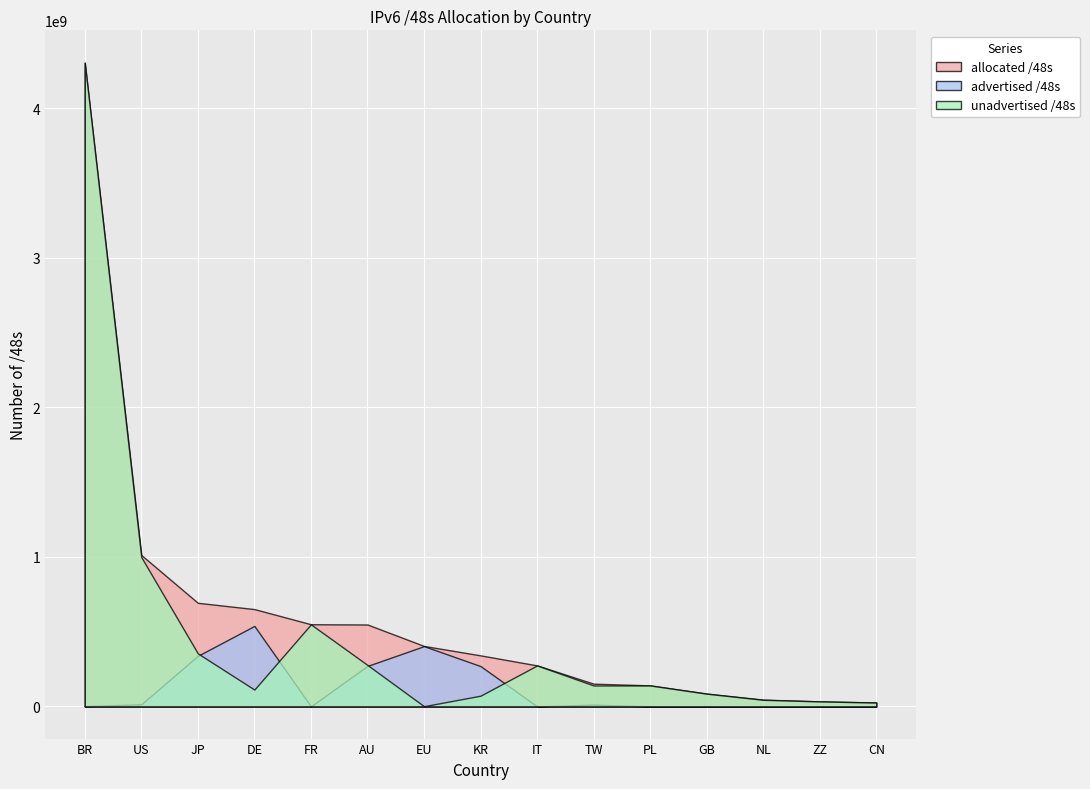

Reading left to right, extract all data points from this chart.

allocated /48s: 4307550208	1013003377	692985932	650903632	549584912	547881019	404357135	341311489	274202629	151912449	140443658	85721114	45219938	33554432	26148868
advertised /48s: 1900546	14035908	338362368	538312705	655360	270614784	403046400	269680640	327680	11862016	335872	655362	1114112	65536	458752
unadvertised /48s: 4305649662	998967469	354623564	112590927	548929552	277266235	1310735	71630849	273874949	140050433	140107786	85065752	44105826	33488896	25690116